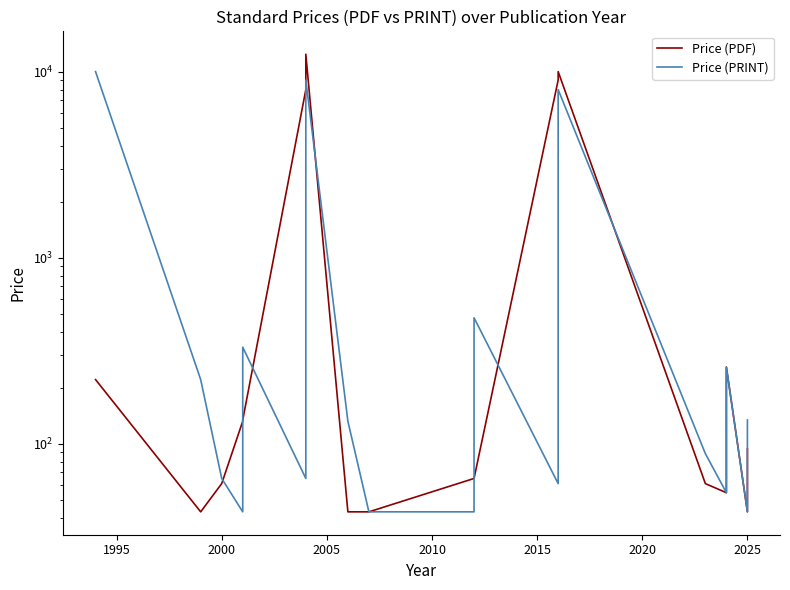

Where do Price (PRINT) and Price (PDF) first cross each other?

2000 and 2005